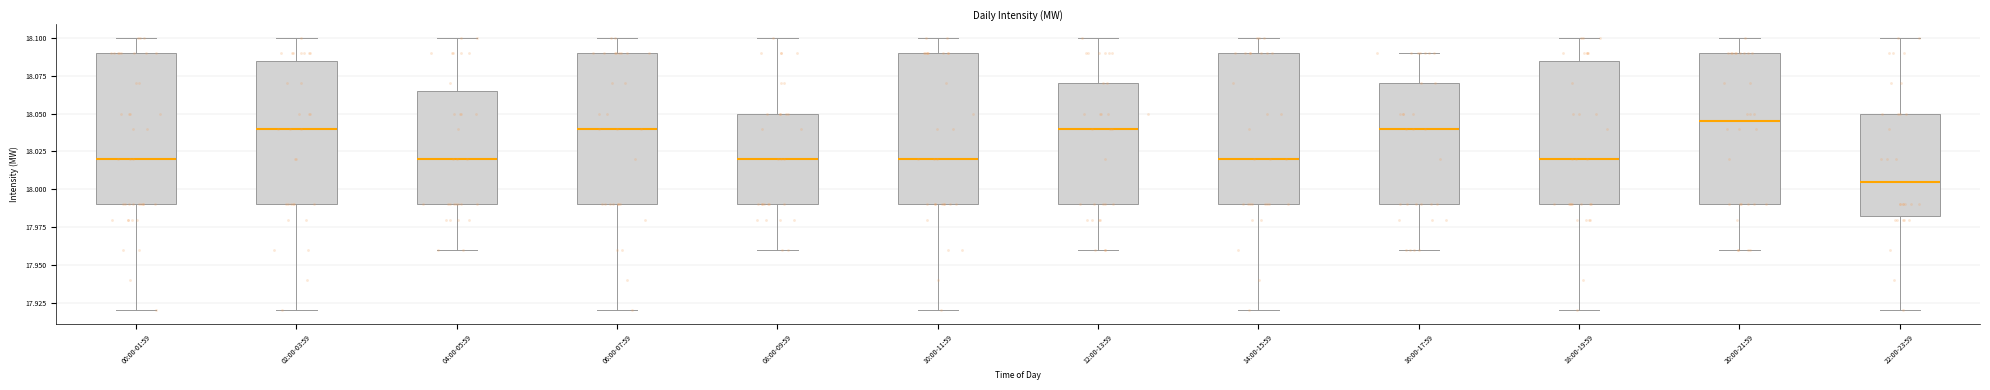

Where is the upper edge of the box for 02:00-03:59 on the y-axis? The values are not printed on the chart, so give them approximately, as read against the axis.

18.085